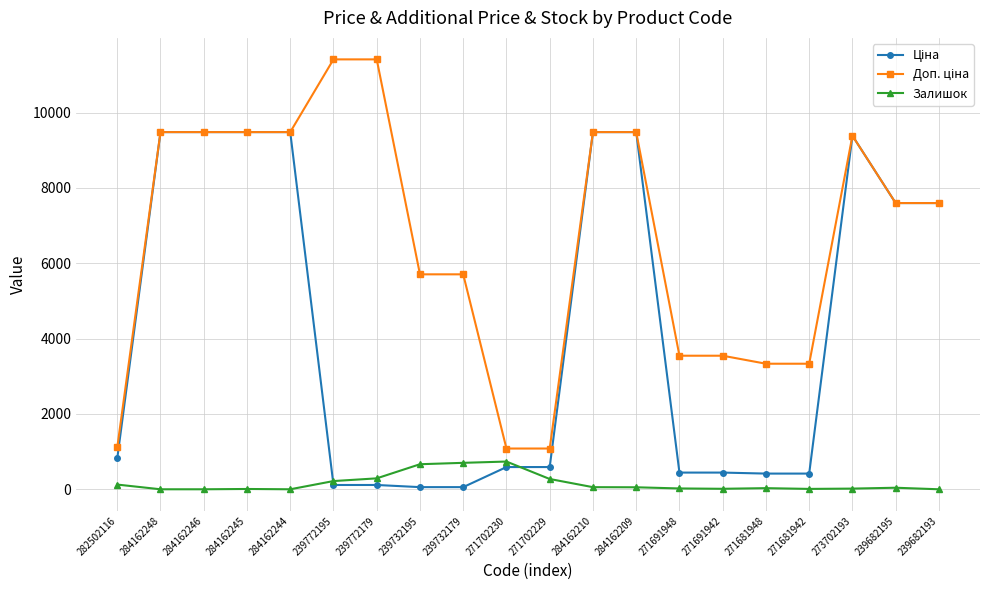

At how many categories does at least one series exceed 5521?

13